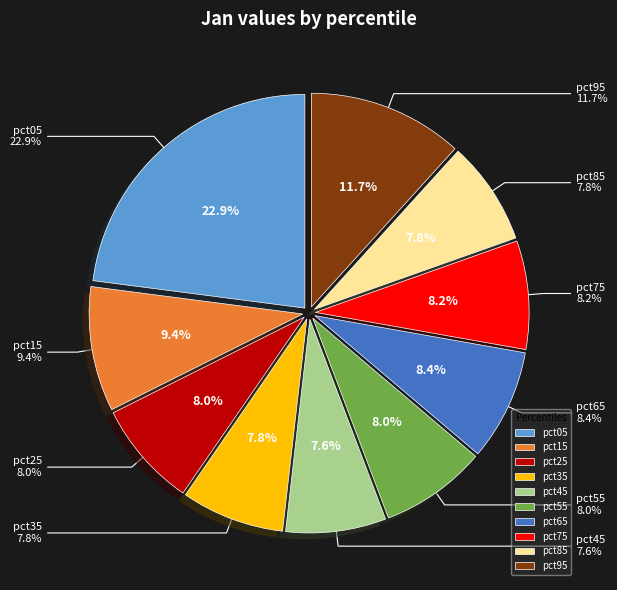

How many slices are in this pie chart?

10